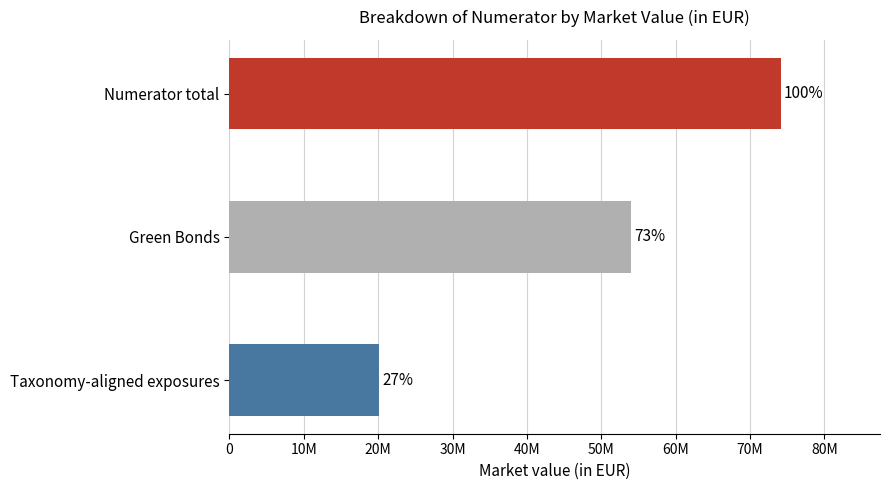

Does the chart contain any negative values?

No